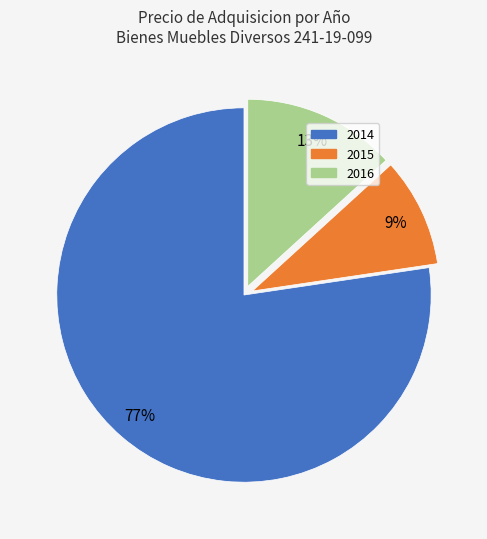

What is the largest slice in the pie chart?

2014